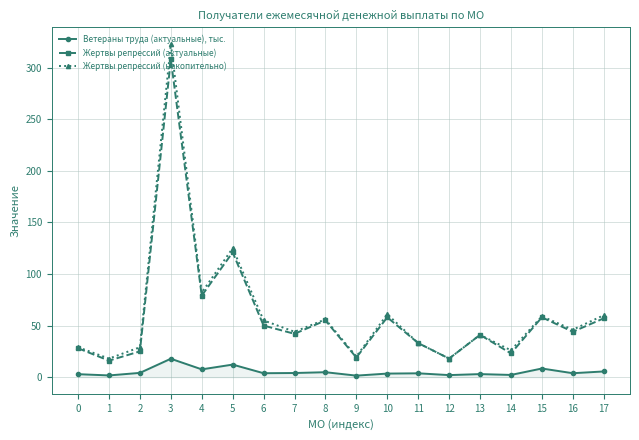

What is the difference between the Жертвы репрессий (актуальные) values at 6 and 17?

7.0